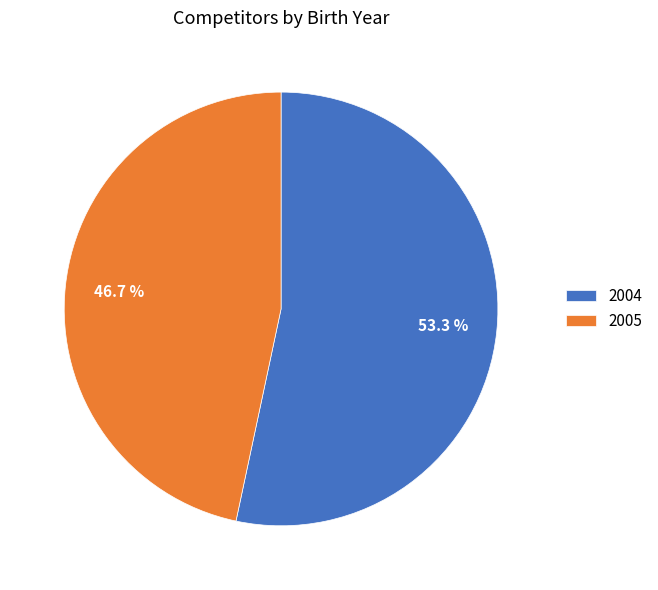

Is it true that 2004 is 53% of the pie?

True